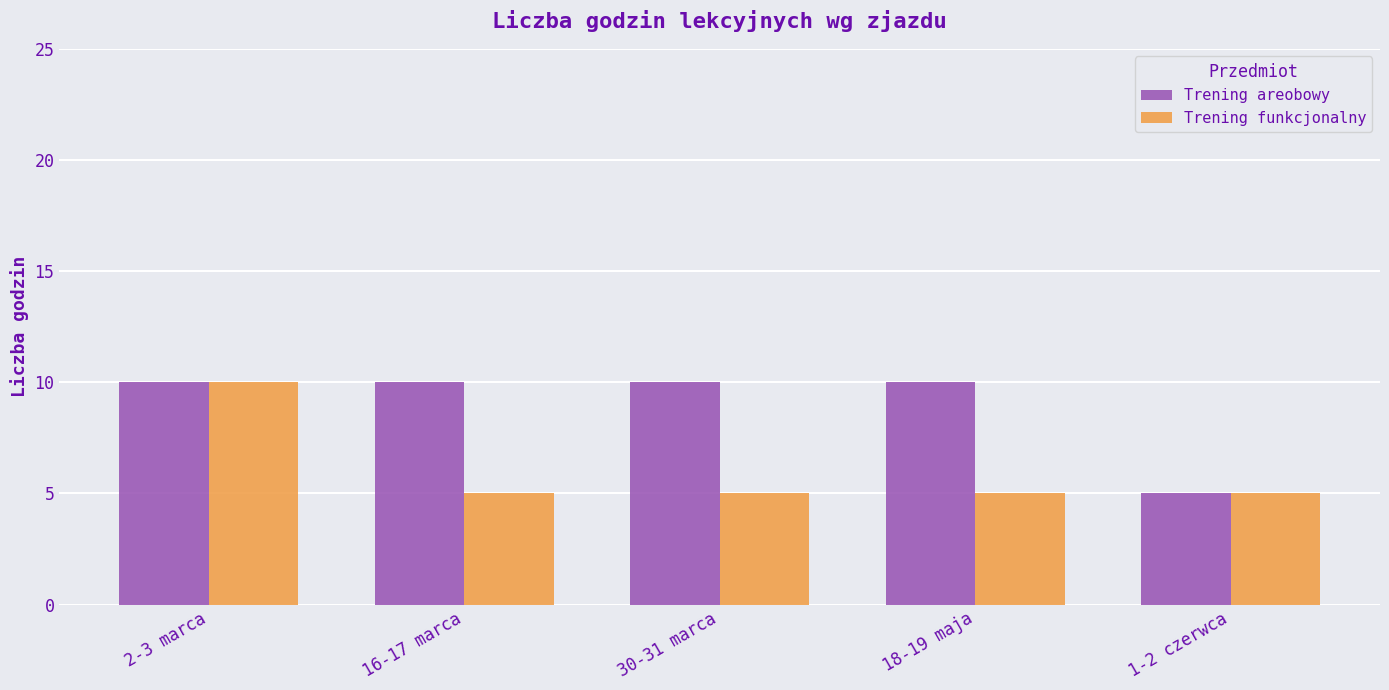

What are all the series names shown in the legend?

Trening areobowy, Trening funkcjonalny